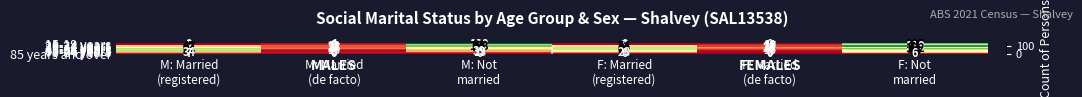

What is the greatest value displayed?

132